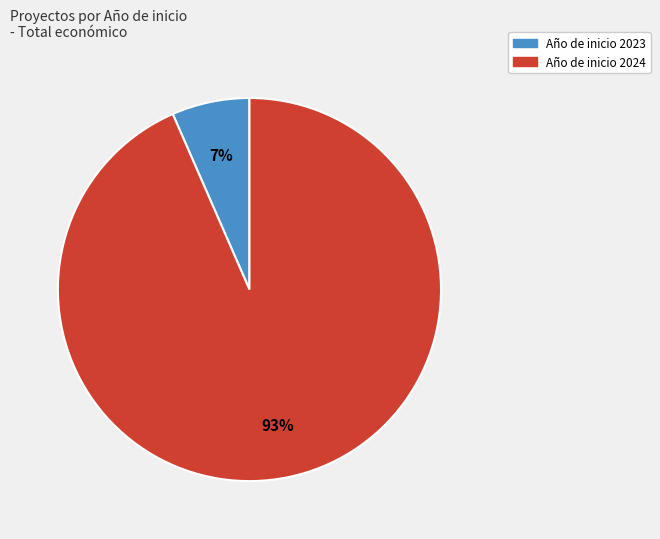

Does any single category account for the majority?

Yes